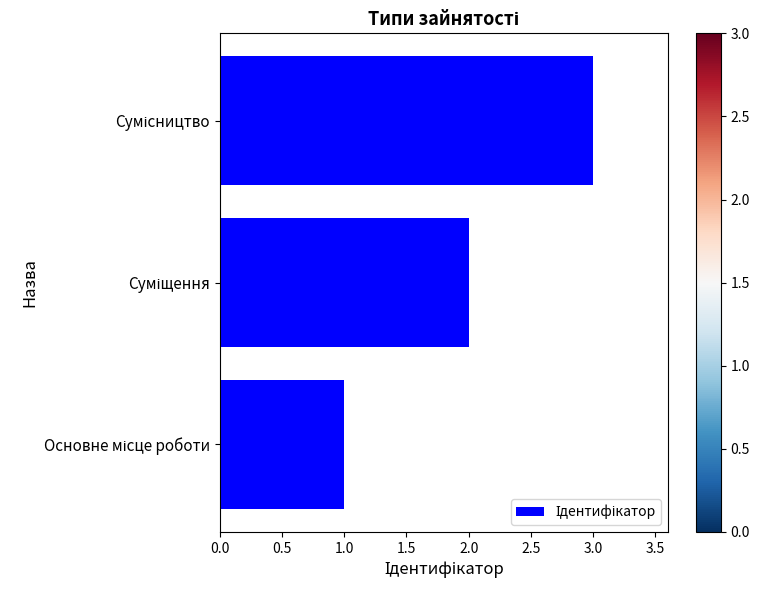

What is the maximum value shown in the chart?

3